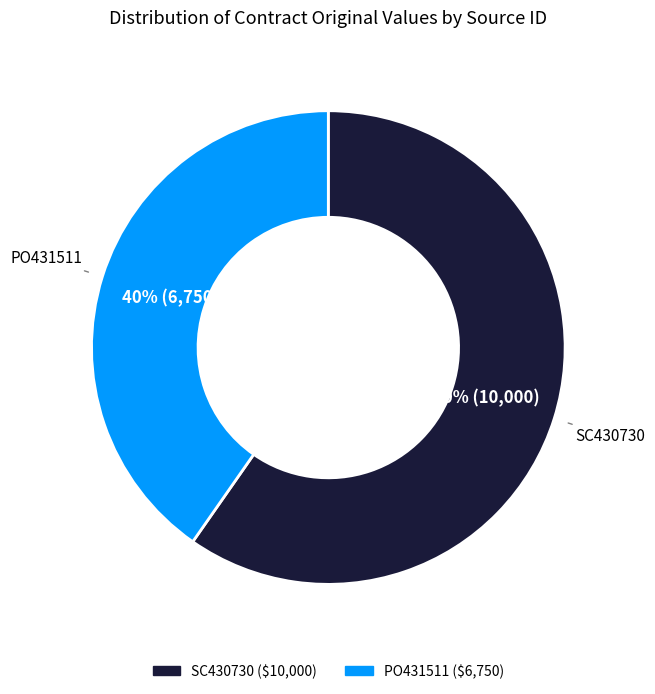

What percentage is the PO431511 slice, to the nearest percent?

40%